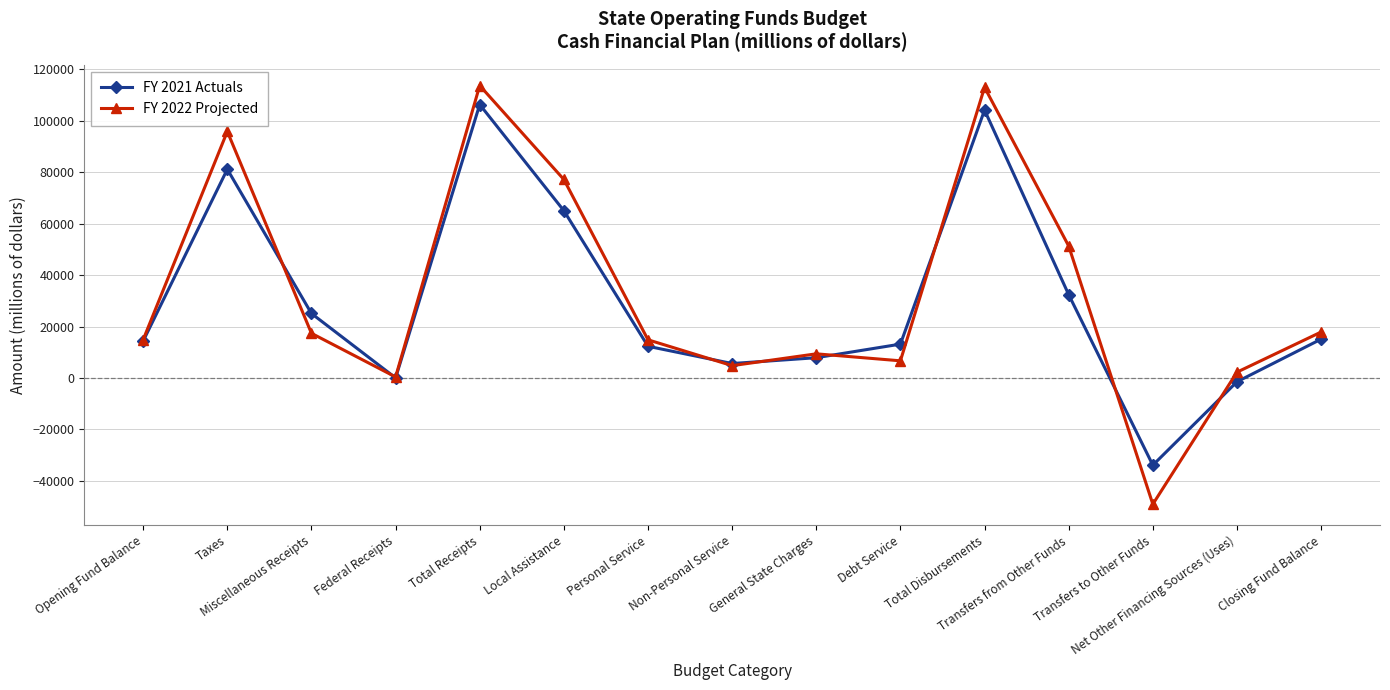

What is the minimum value for FY 2021 Actuals?

-33873